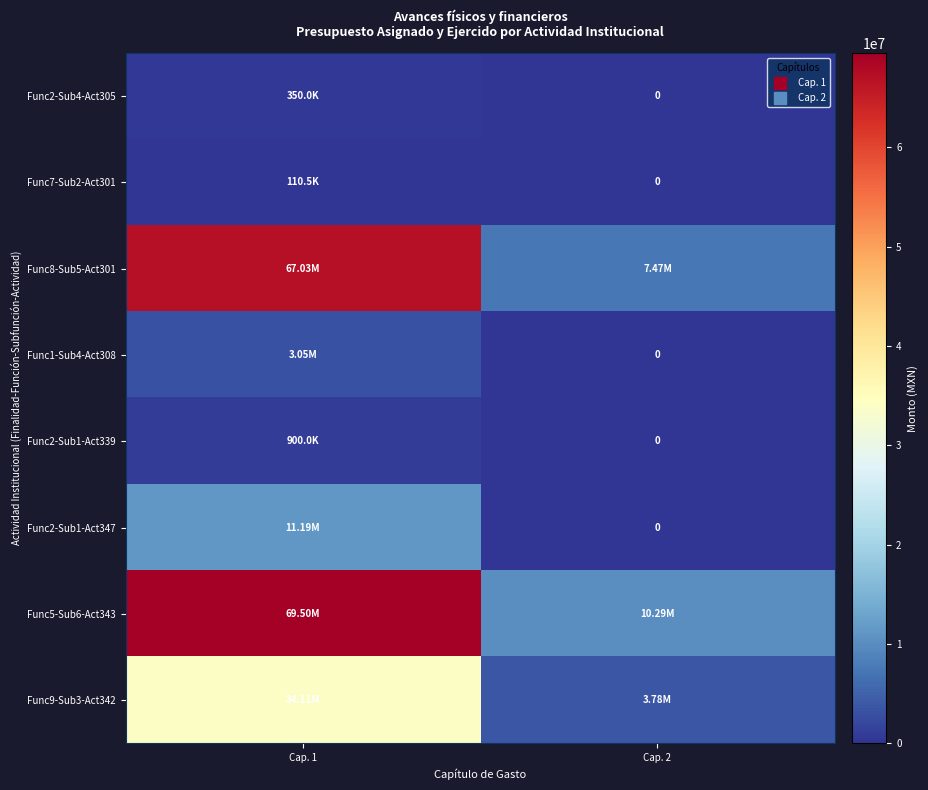

The Func8-Sub5-Act301 series shows 7472364.8 at Cap. 2. True or false?

True